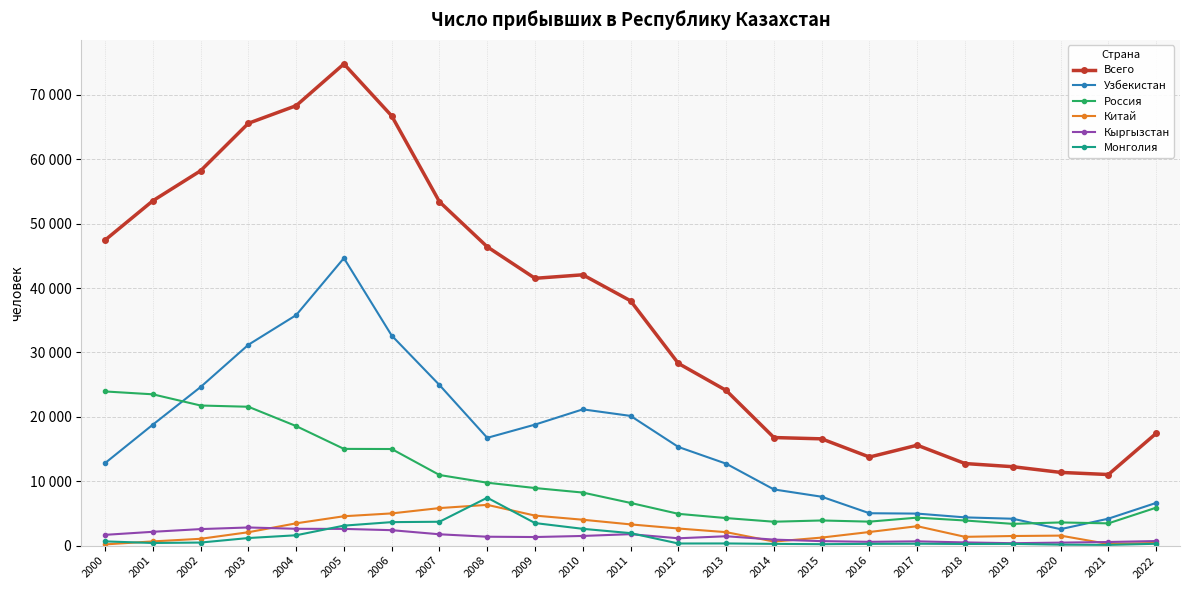

What are all the series names shown in the legend?

Всего, Узбекистан, Россия, Китай, Кыргызстан, Монголия